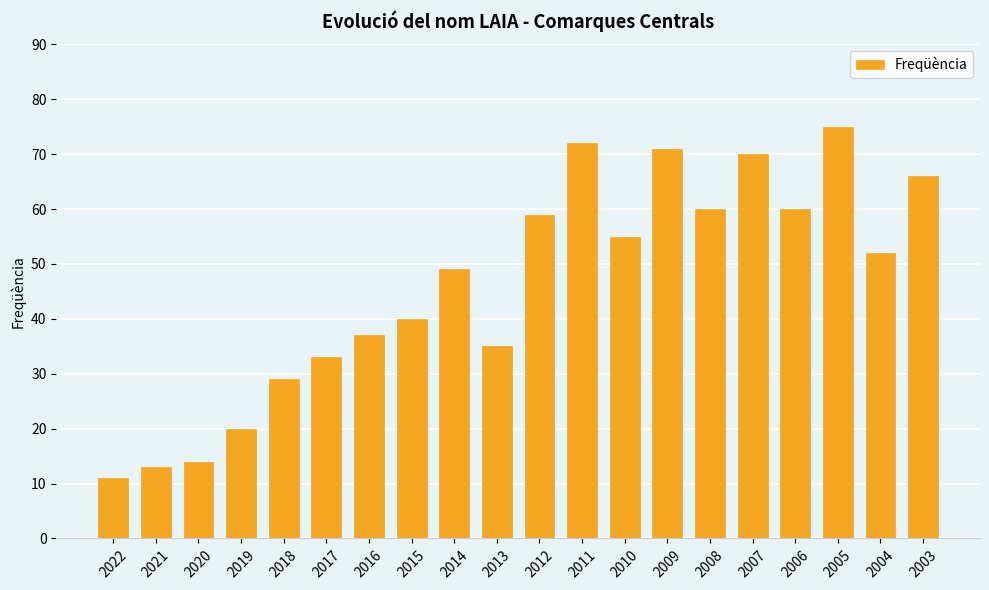

What is the sum of all values?

921